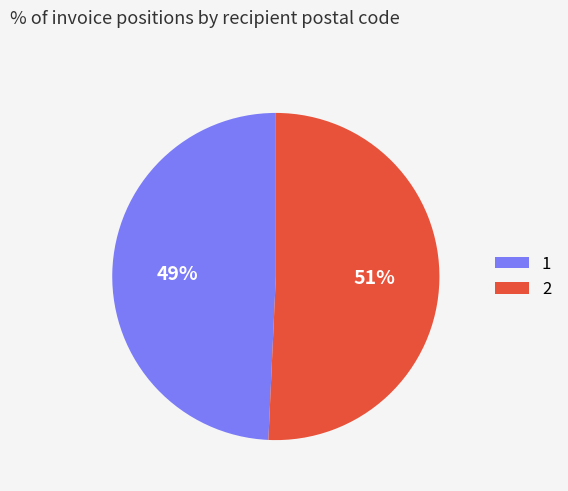

Approximately how many times larger is the value at 2 compared to 1?

1.0